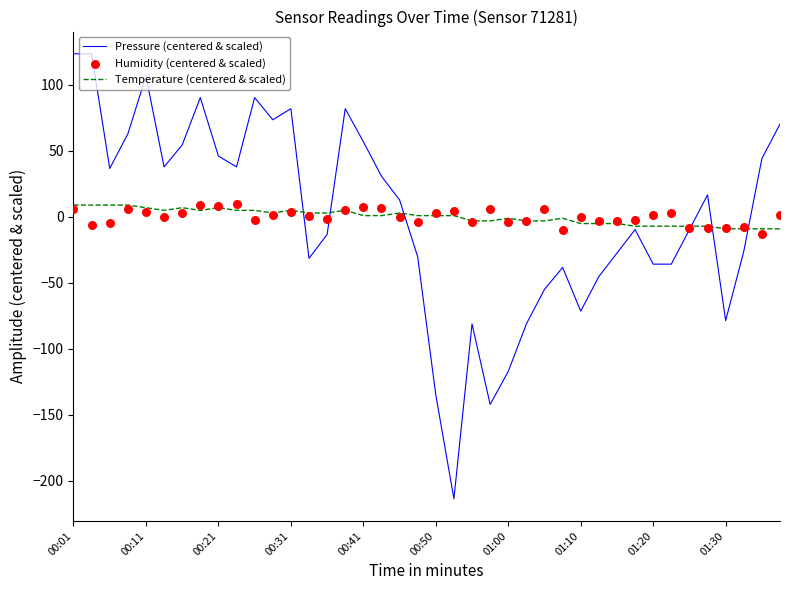

What are all the series names shown in the legend?

Pressure (centered & scaled), Temperature (centered & scaled), Humidity (centered & scaled)